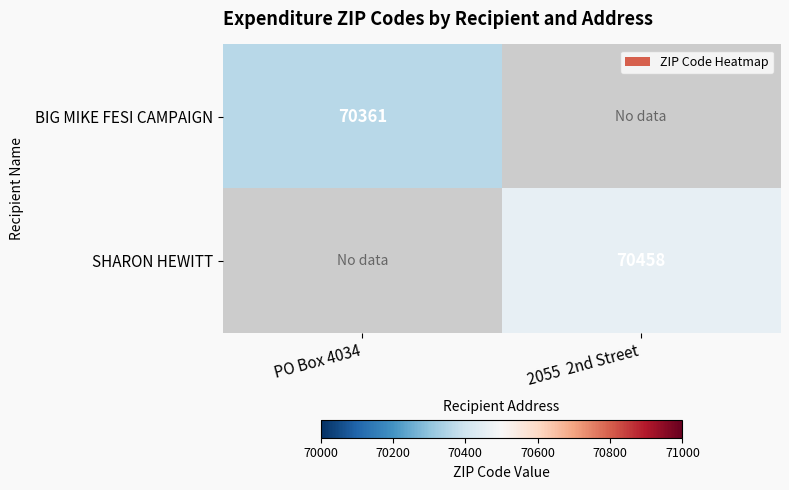

The BIG MIKE FESI CAMPAIGN series shows 70361 at PO Box 4034. True or false?

True